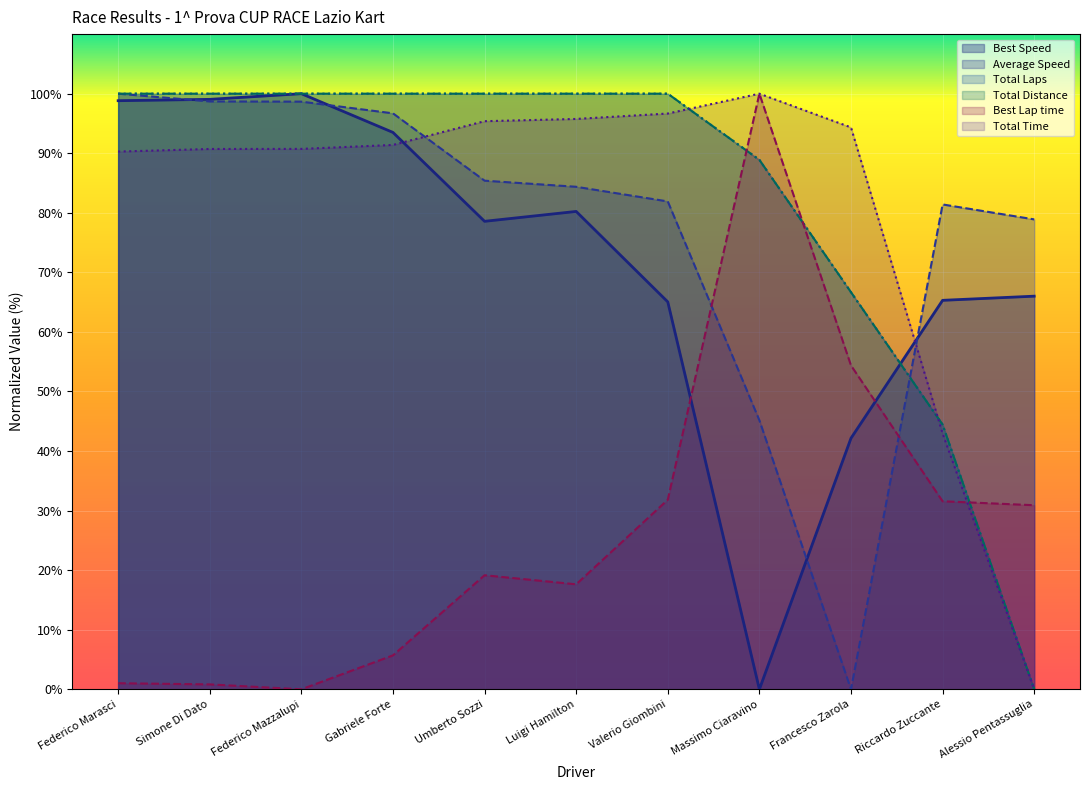

The Total Distance series shows 72.3 at Riccardo Zuccante. True or false?

False